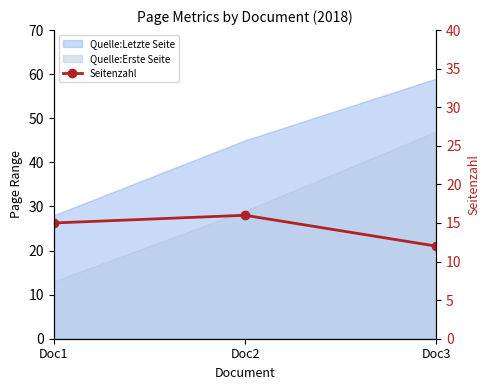

Does the chart have visible grid lines?

No